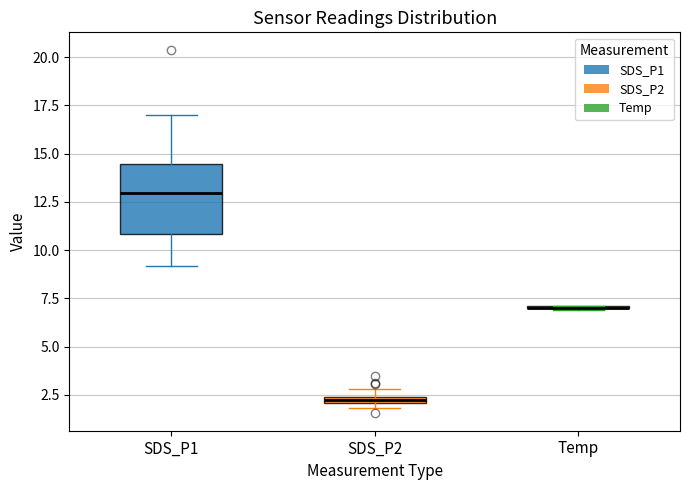

Which box is the tallest, from its lower edge to its upper edge?

SDS_P1